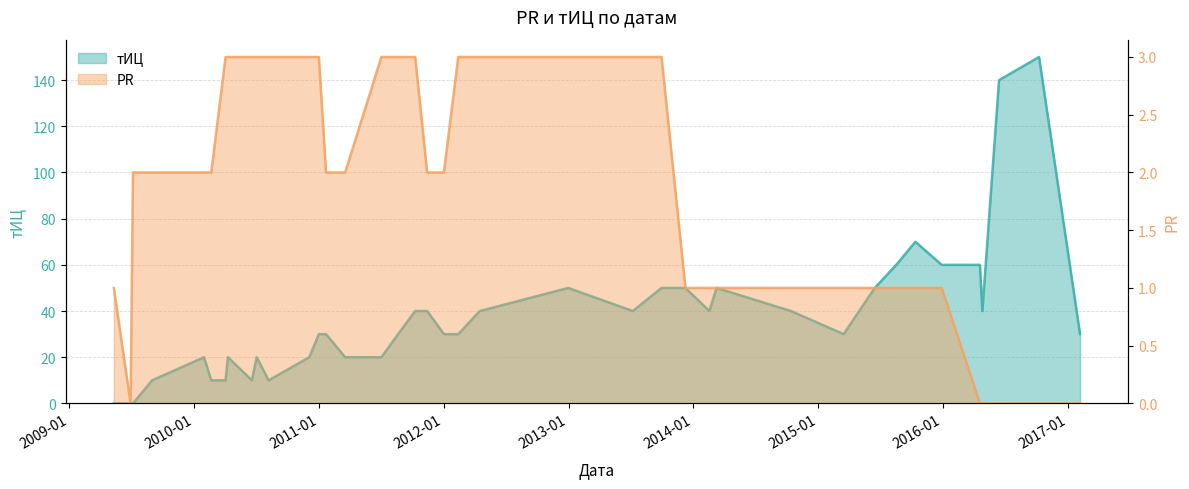

What is the label of the 26th point from the right?

2011-01-22